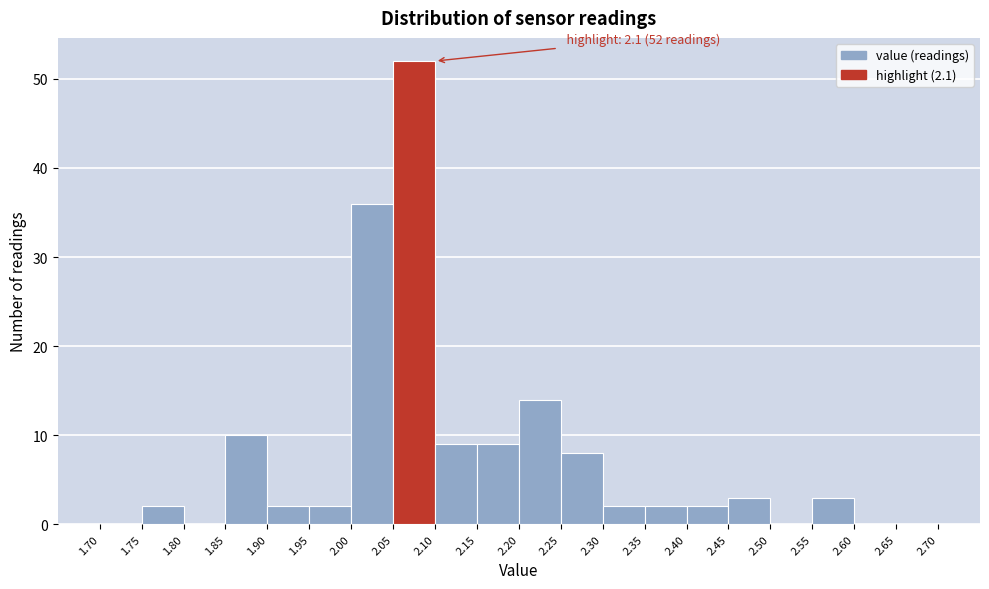

Over which range of the x-axis is the bar tallest?

2.05 to 2.10